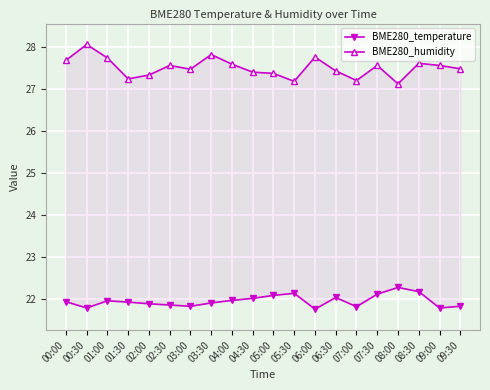

True or false: BME280_humidity and BME280_temperature intersect in this chart.

False